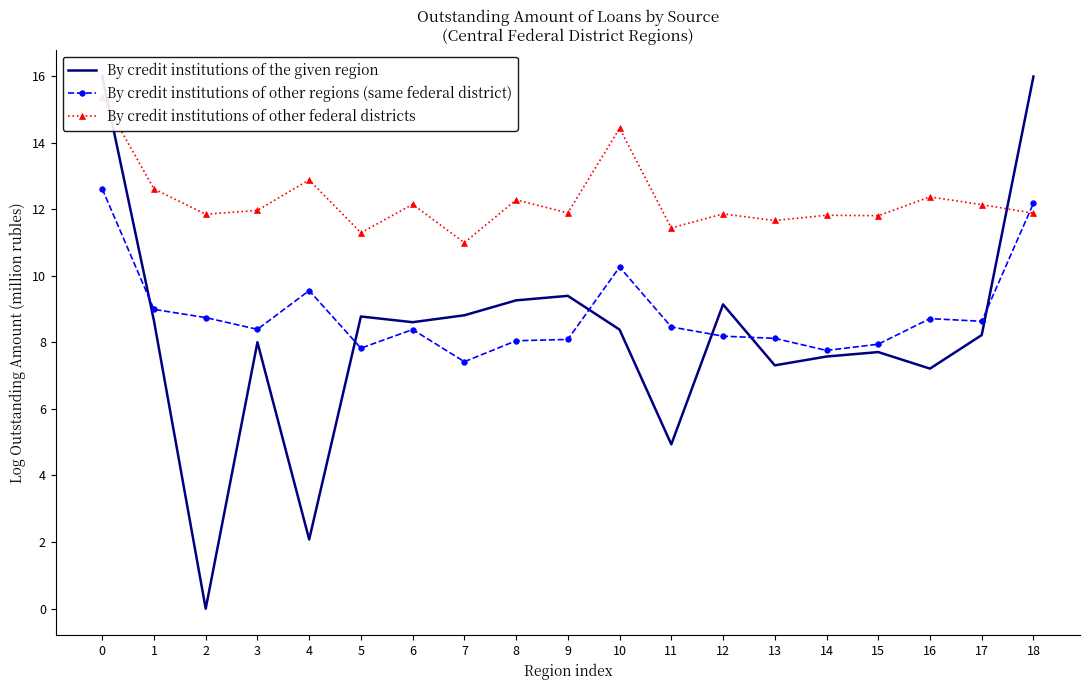

Which series has the largest total across all categories?

By credit institutions of other federal districts